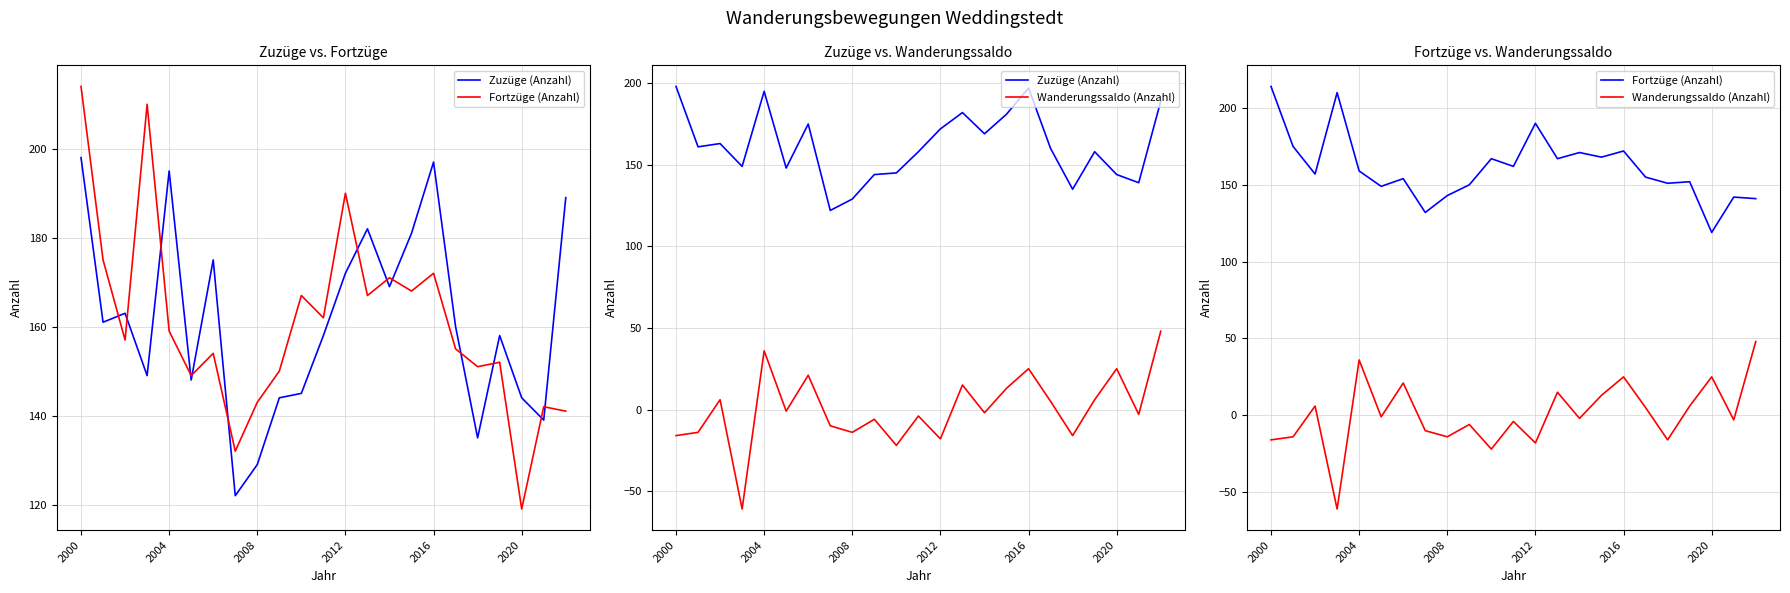

What is the difference between the second highest and second lowest values in the Wanderungssaldo (Anzahl) series?

58